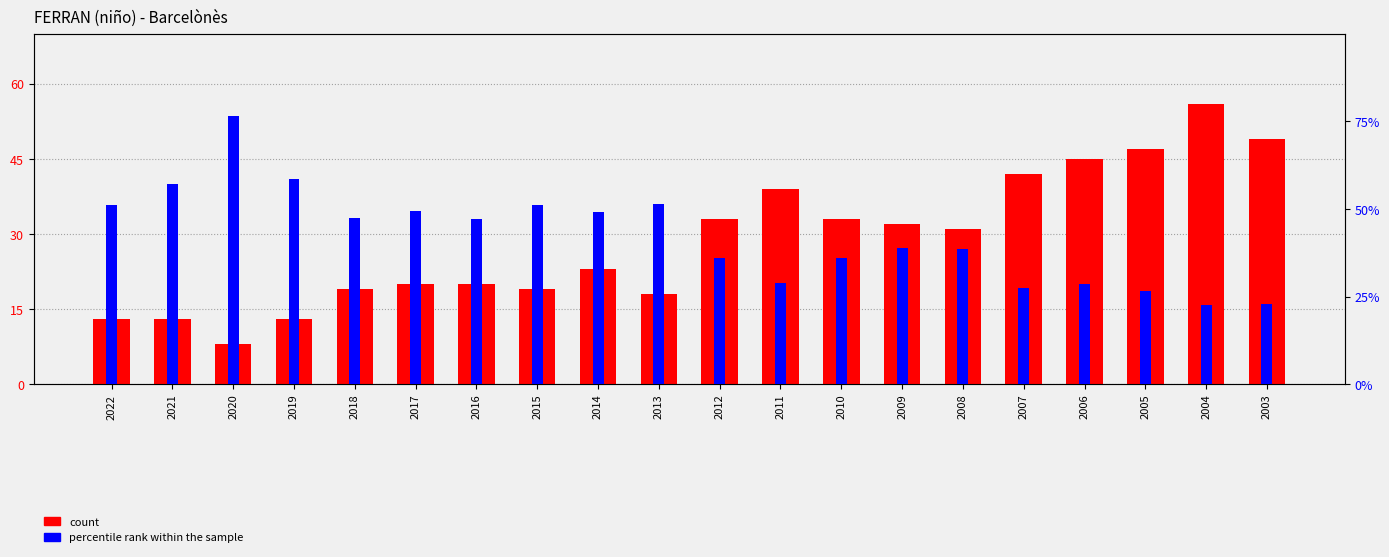

Which series has the largest total across all categories?

percentile rank within the sample